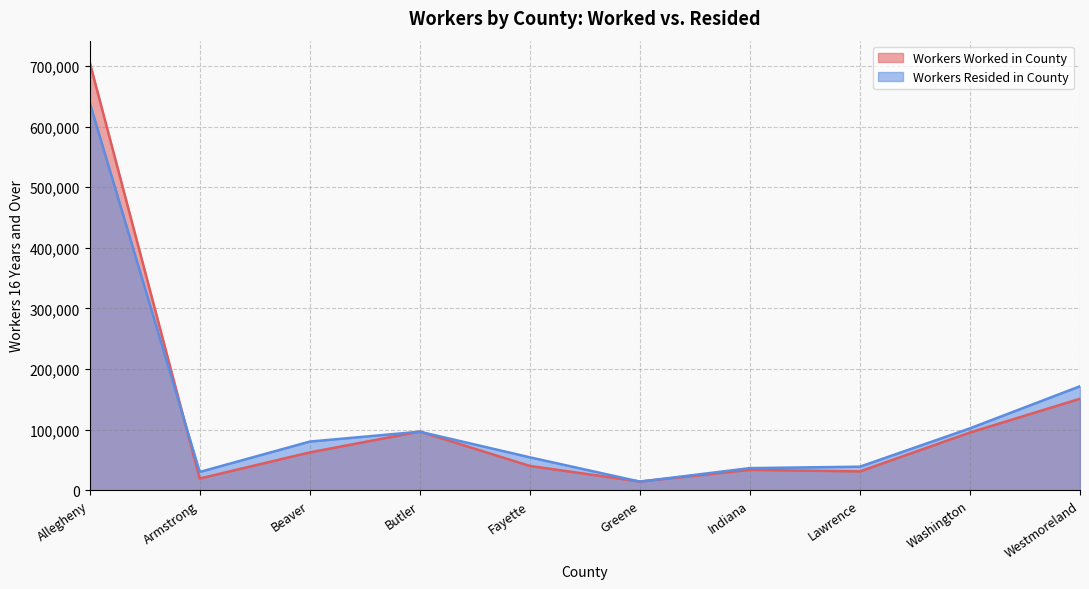

Which series has the widest spread of values?

Workers Worked in County